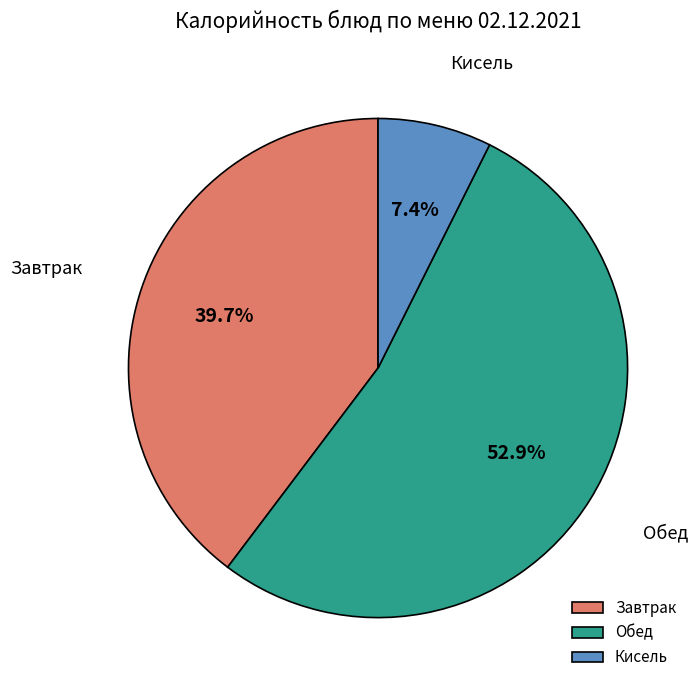

Rank the categories by value from lowest to highest.

Кисель, Завтрак, Обед